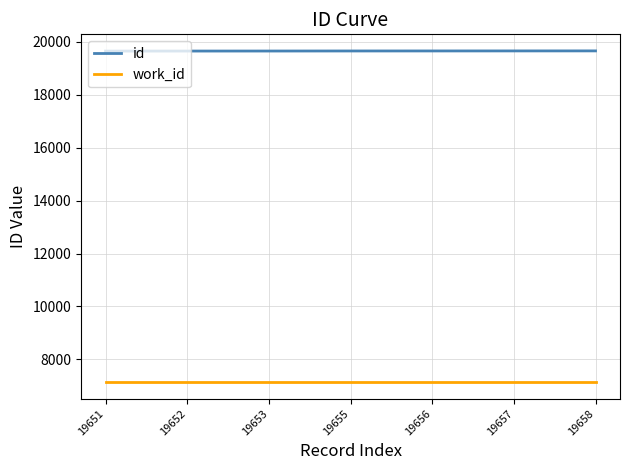

What is the minimum value for work_id?

7137